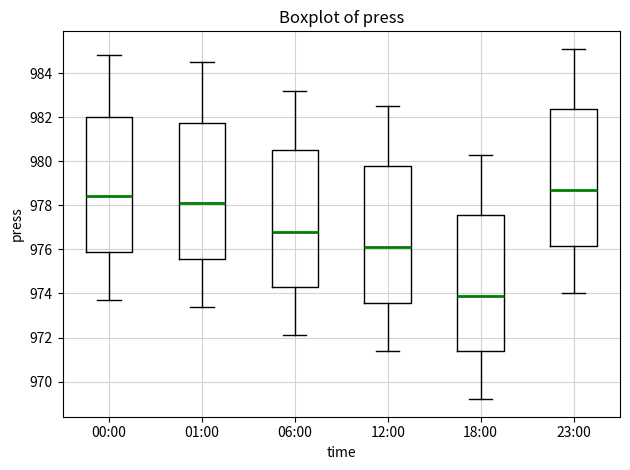

Where does the lower whisker of the box for 00:00 end on the y-axis? The values are not printed on the chart, so give them approximately, as read against the axis.

973.8